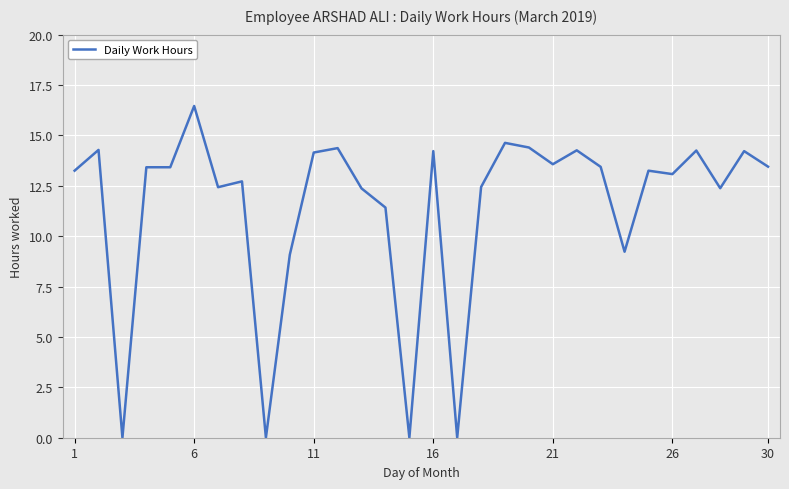

What is the greatest value displayed?

16.5